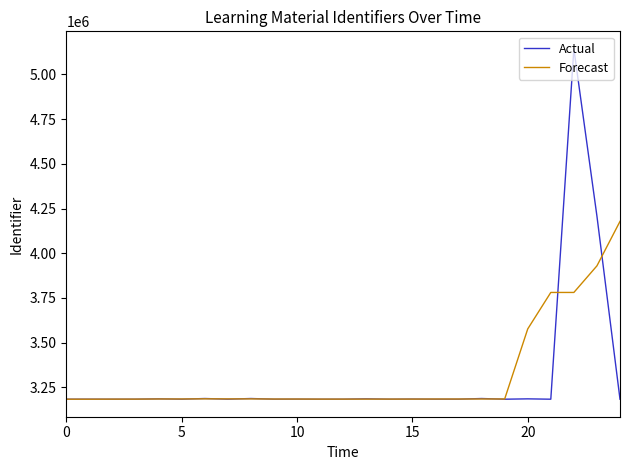

Which series has the widest spread of values?

Actual